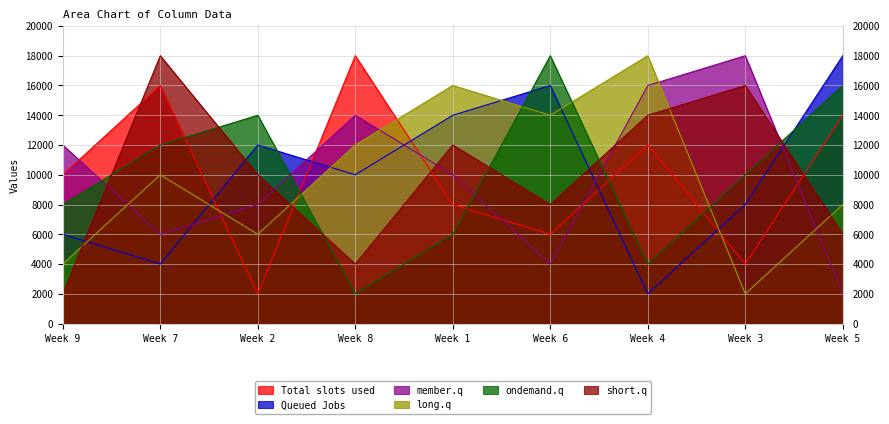

After their last crossing, which series has the higher values: short.q or ondemand.q?

ondemand.q